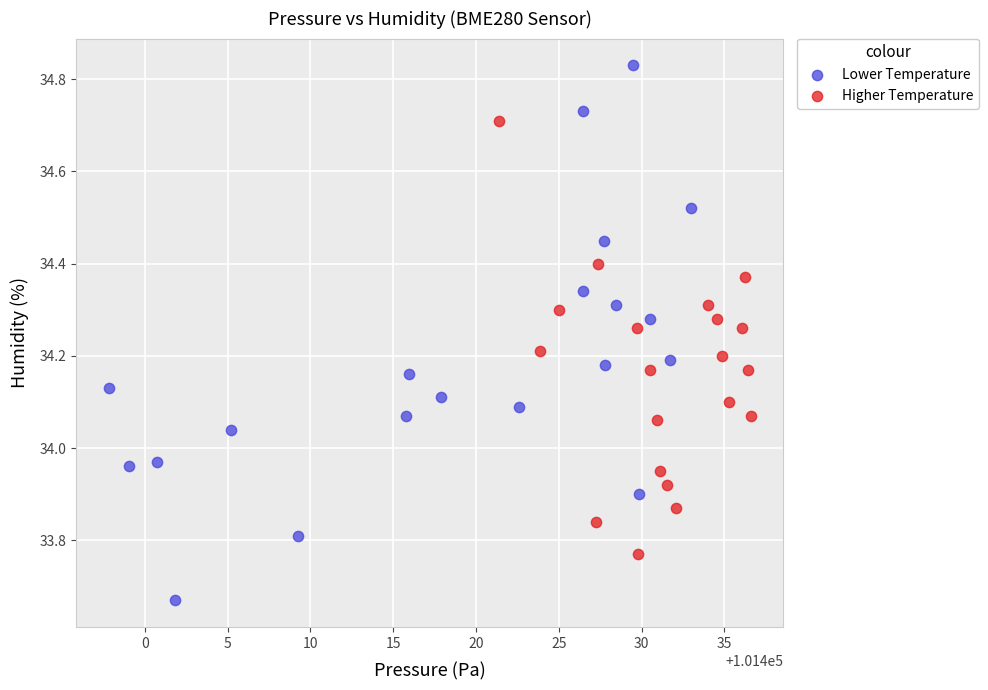

Which series contains the lowest Y value?

Lower Temperature